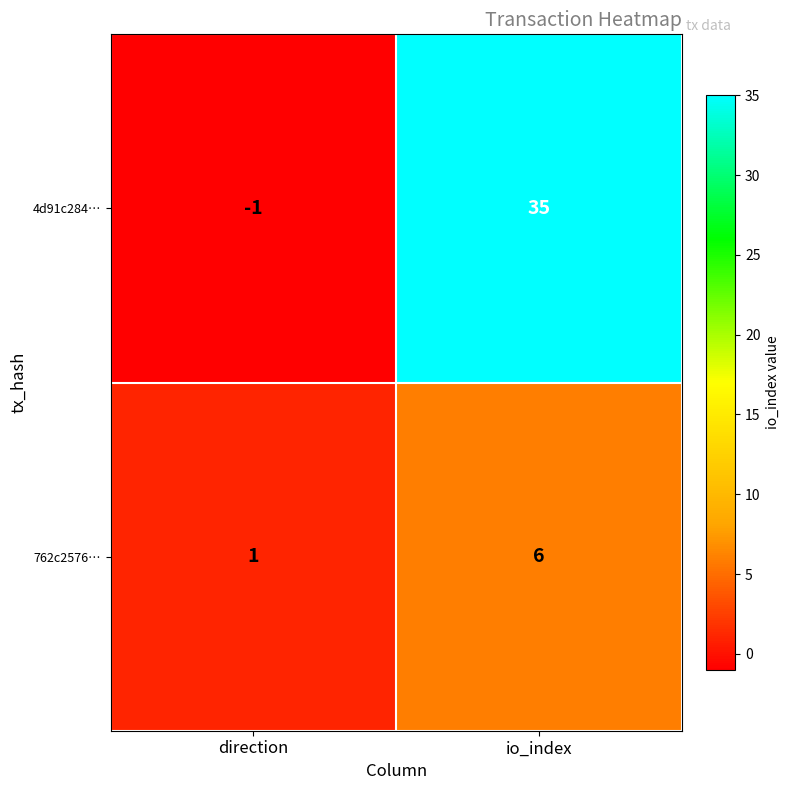

Reading left to right, transcribe all the data shown in this chart.

4d91c284…: direction=-1	io_index=35
762c2576…: direction=1	io_index=6